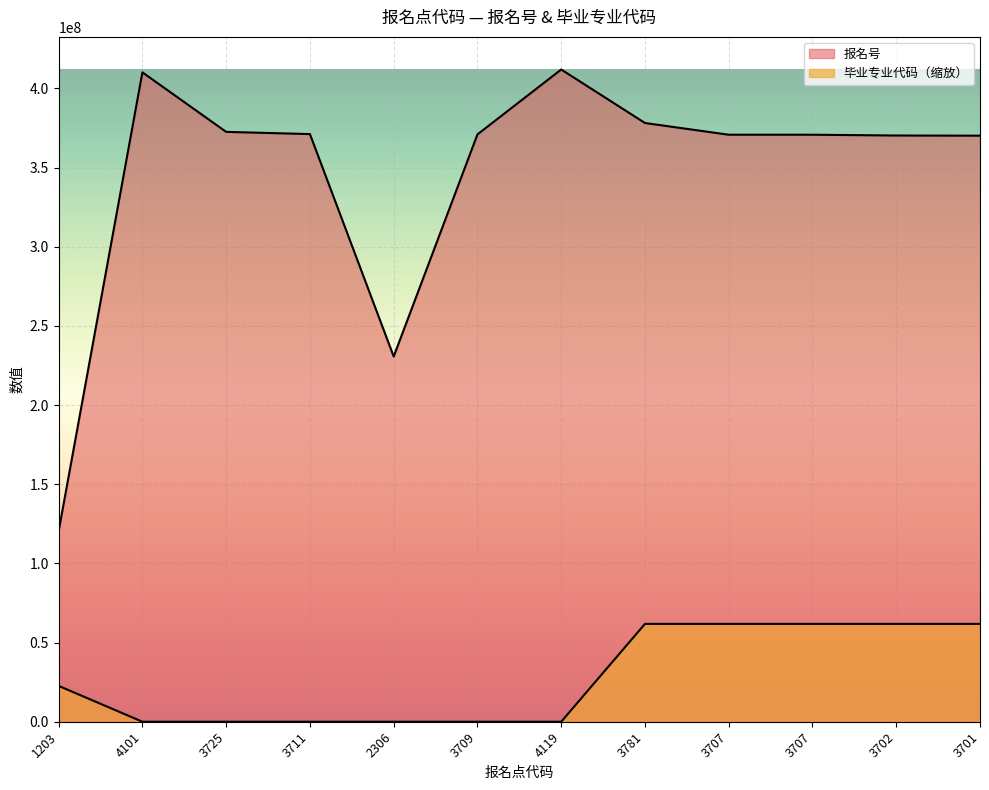

At which category does the chart reach its peak across all series?

4119